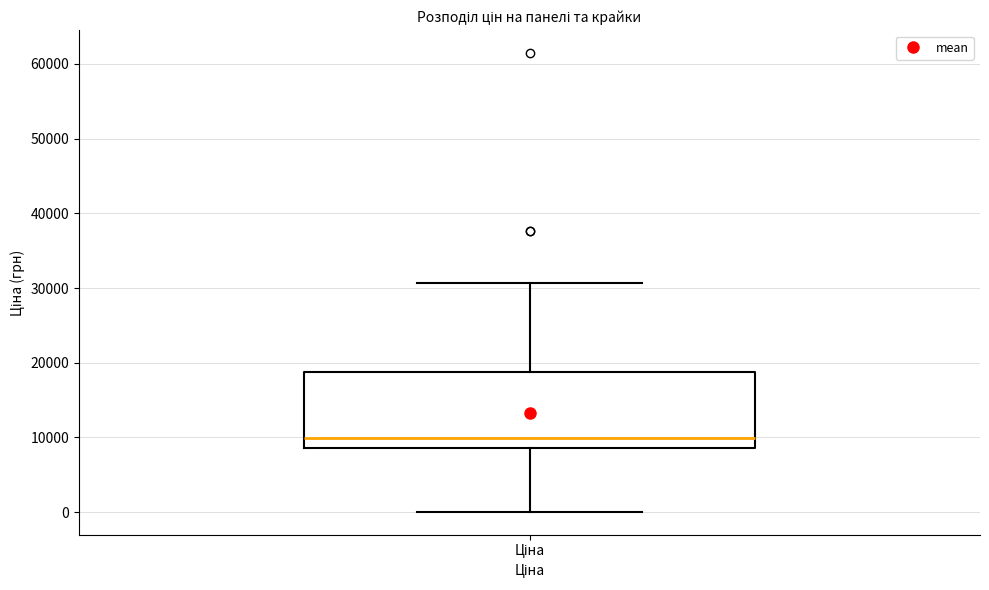

Transcribe this box plot: give where the median line is, the range the box spans, and where the two whiskers end, as read against the y-axis. The values are not printed on the chart, so give them approximately, as read against the axis.

median 10000, box 9000 to 19000, whiskers 0 to 31000